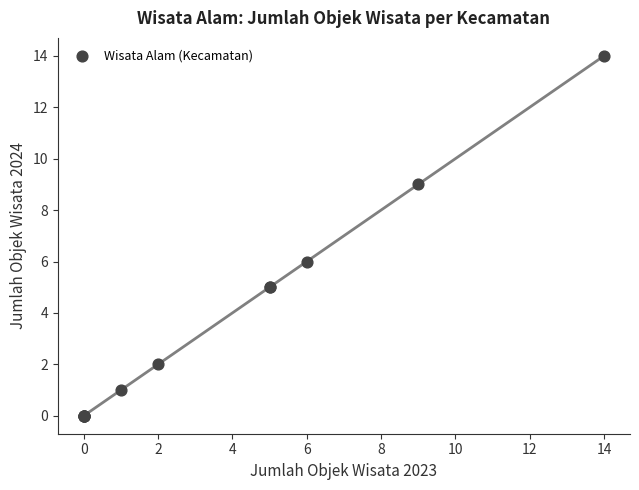

What Y value in the scatter plot is closest to 7?

6